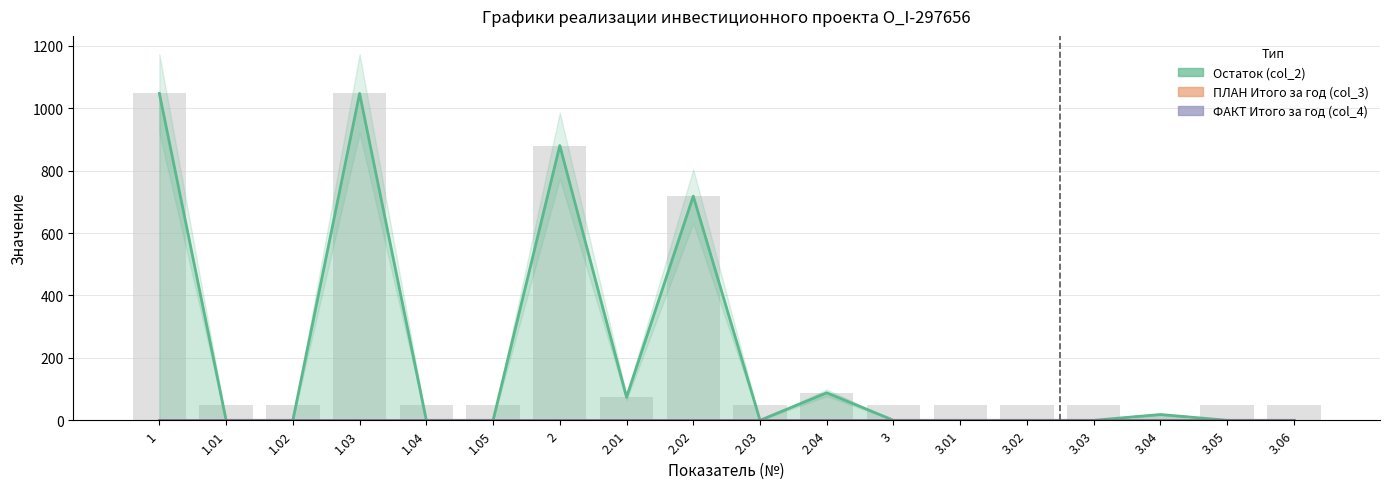

What is the total value across all series at 1?

1047.5